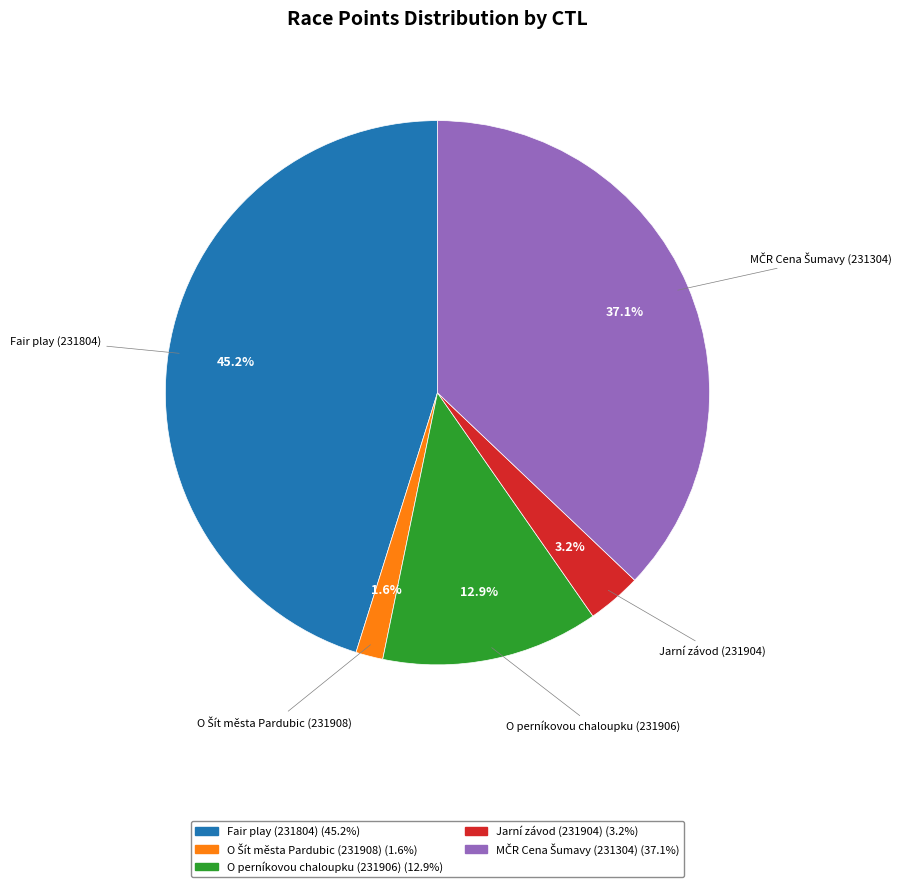

Does any single category account for the majority?

No